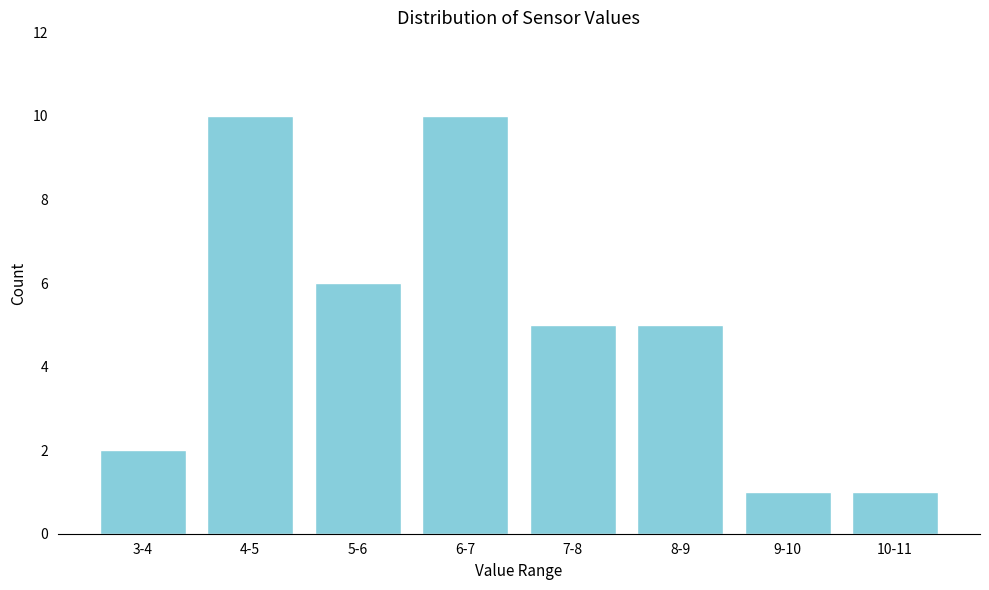

Reading left to right, what are all the values shown in this chart?

3-4=2	4-5=10	5-6=6	6-7=10	7-8=5	8-9=5	9-10=1	10-11=1